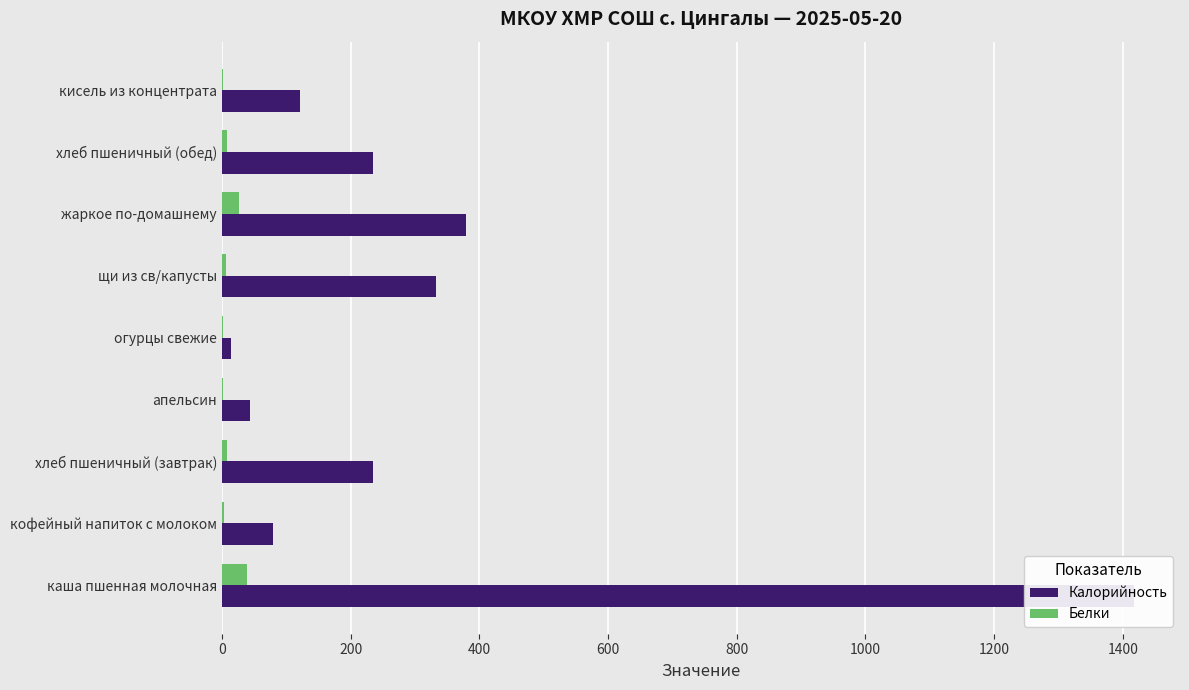

What is the minimum value shown in the chart?

1